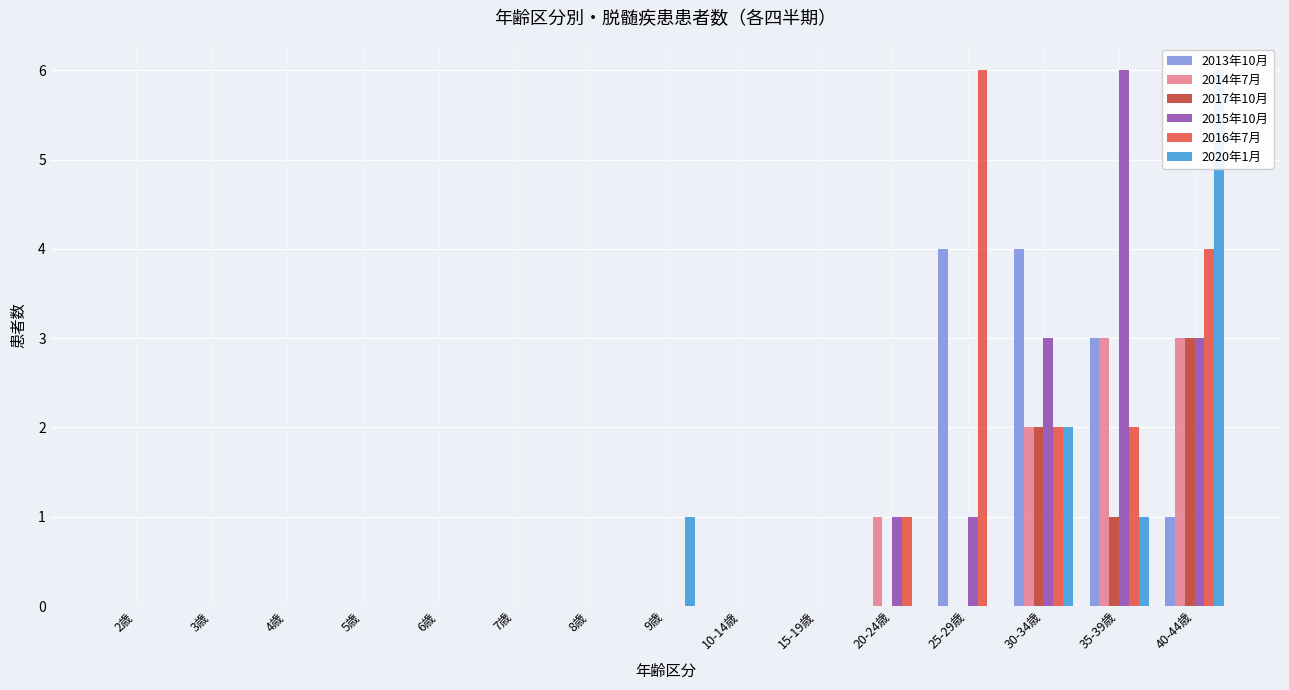

What is the highest value of the 2014年7月 series?

3